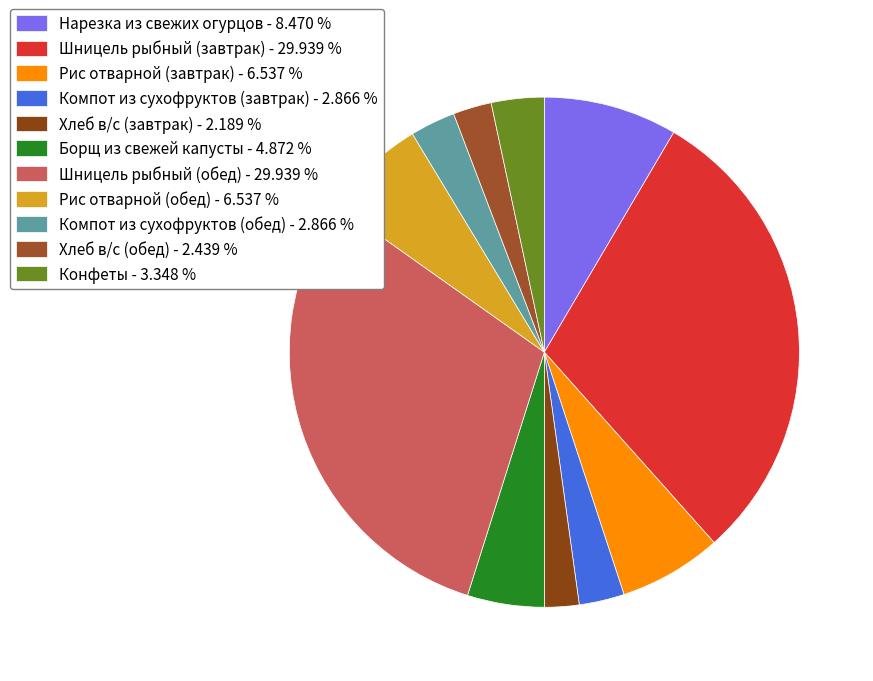

Is it true that Компот из сухофруктов (обед) is 3% of the pie?

True